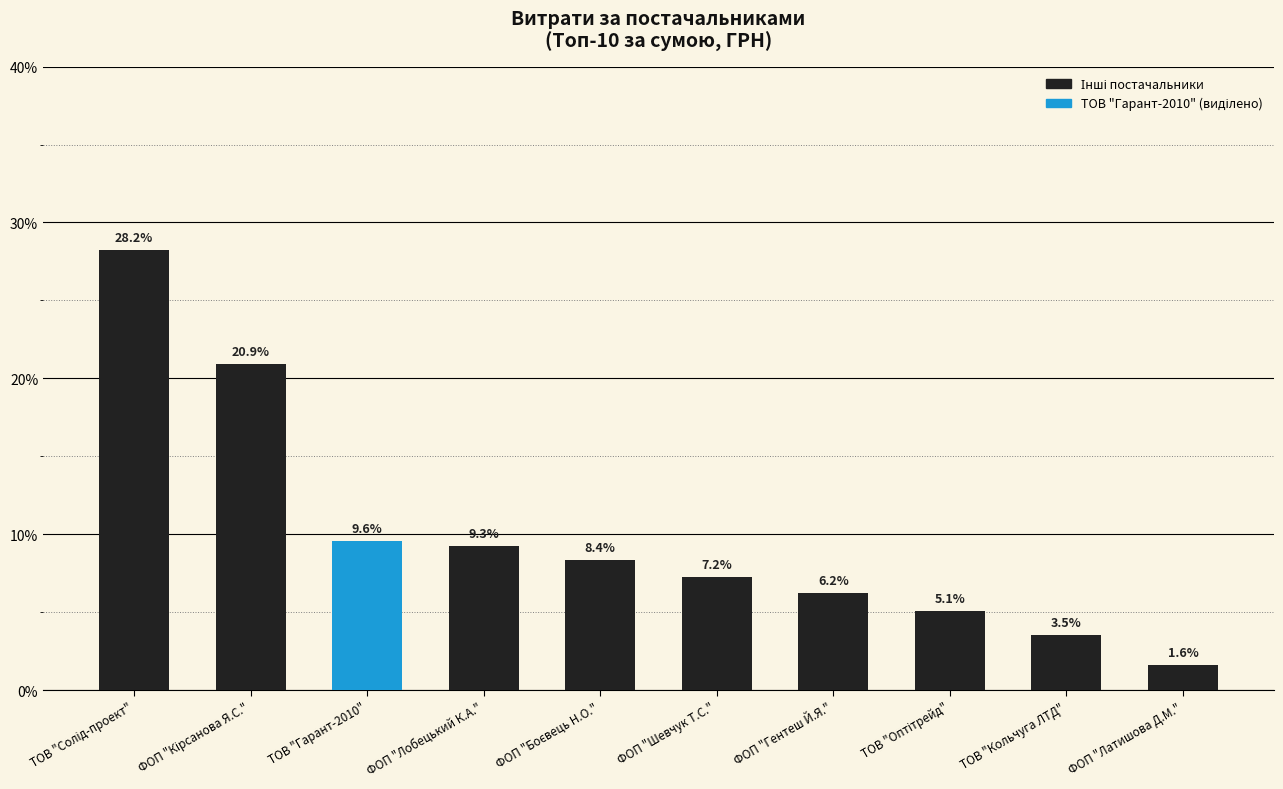

What is the difference between the values at ФОП "Латишова Д.М." and ФОП "Гентеш Й.Я."?

4.6